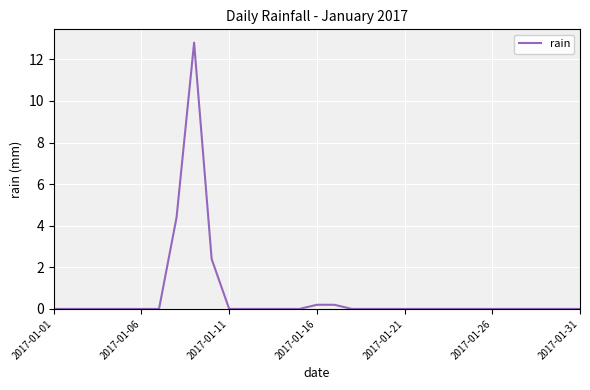

What is the greatest value displayed?

12.8